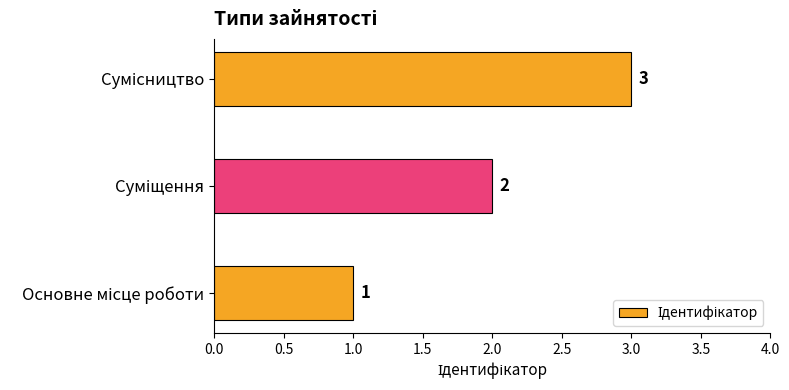

Does the chart contain any negative values?

No